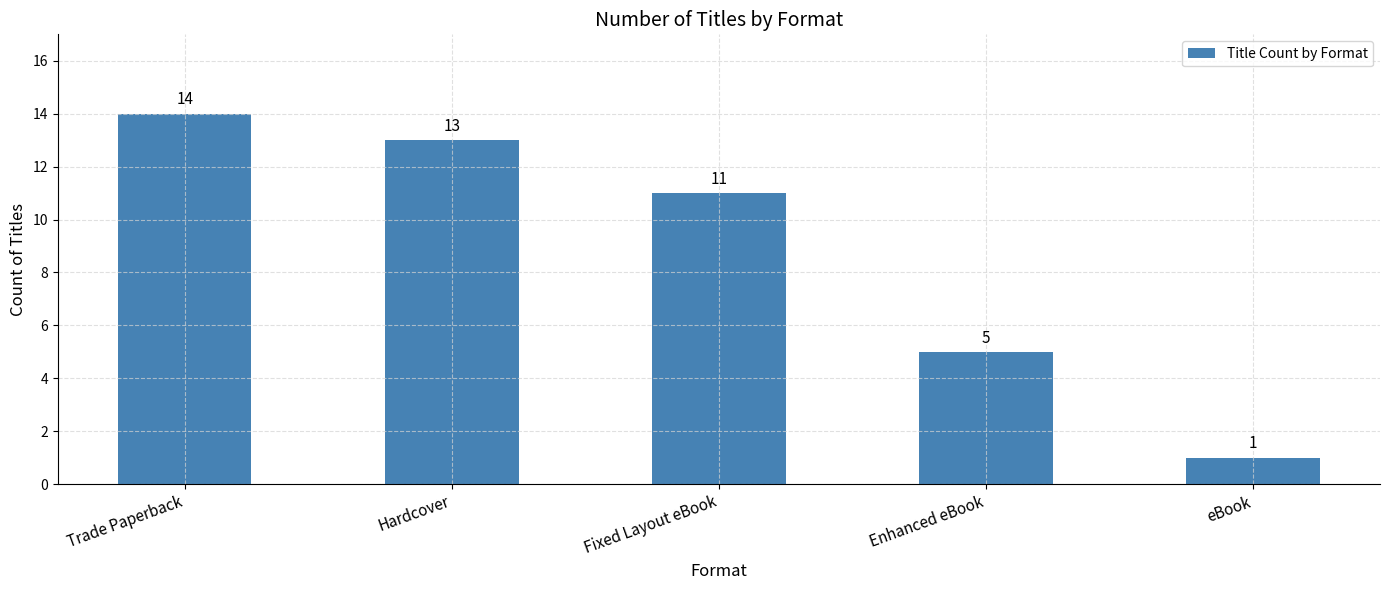

What is the sum of the values at Fixed Layout eBook and Enhanced eBook?

16